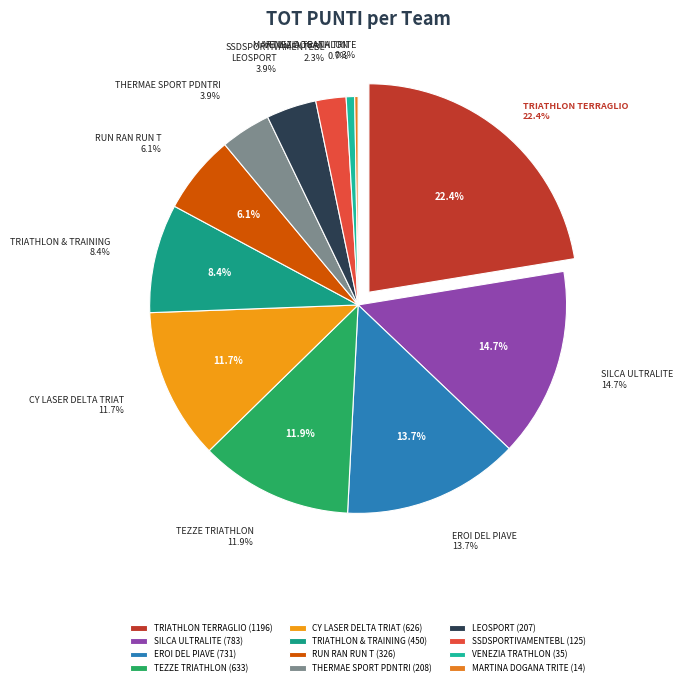

Do TRIATHLON TERRAGLIO and TRIATHLON & TRAINING together represent more than half of the pie?

No